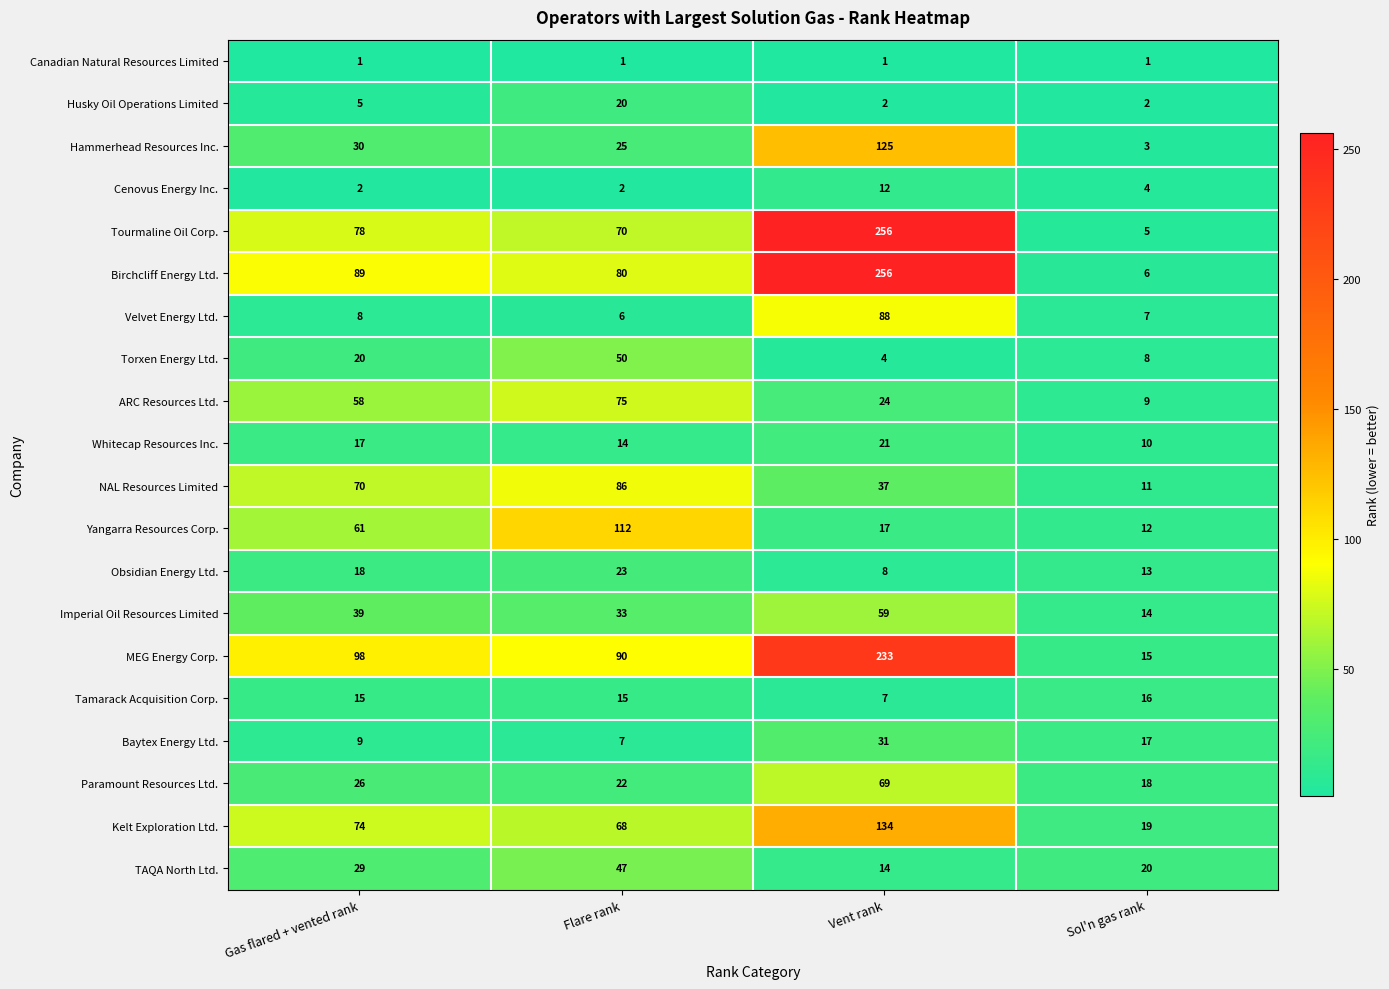

Where is Birchcliff Energy Ltd. nearest to the value 131?

Gas flared + vented rank